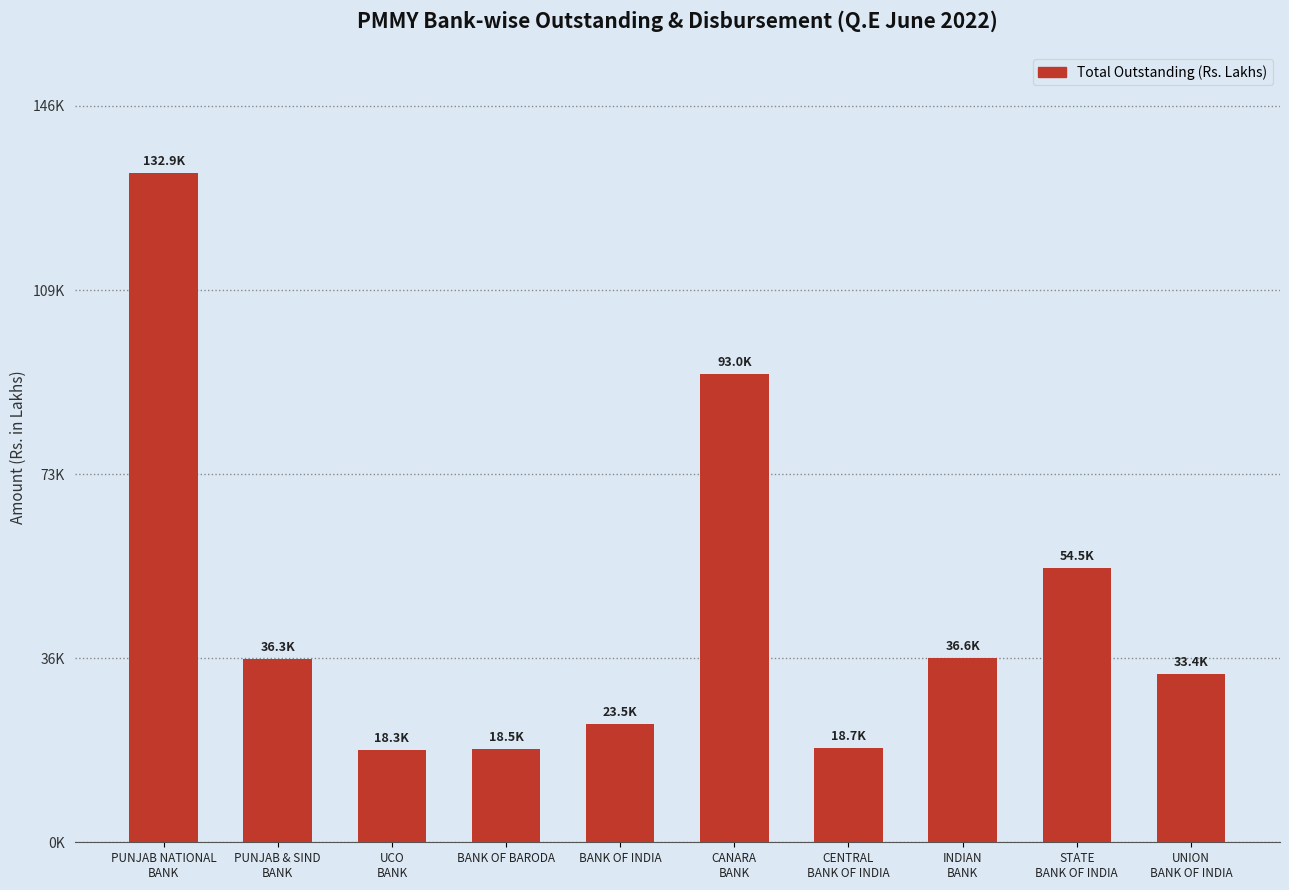

List the labels in order of value, smallest first.

UCO
BANK, BANK OF BARODA, CENTRAL
BANK OF INDIA, BANK OF INDIA, UNION
BANK OF INDIA, PUNJAB & SIND
BANK, INDIAN
BANK, STATE
BANK OF INDIA, CANARA
BANK, PUNJAB NATIONAL
BANK